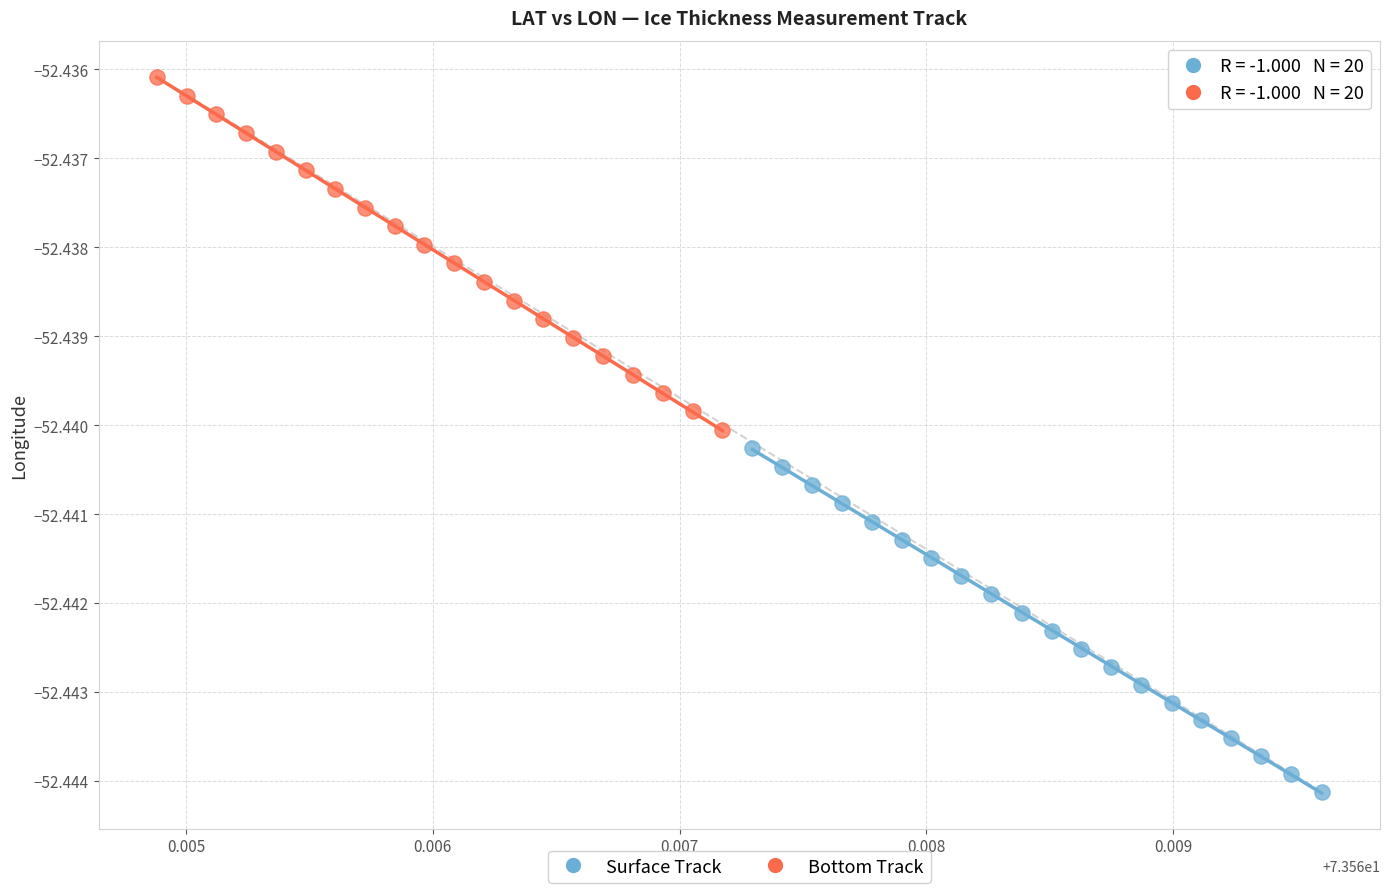

Which series contains the lowest Y value?

Surface Track